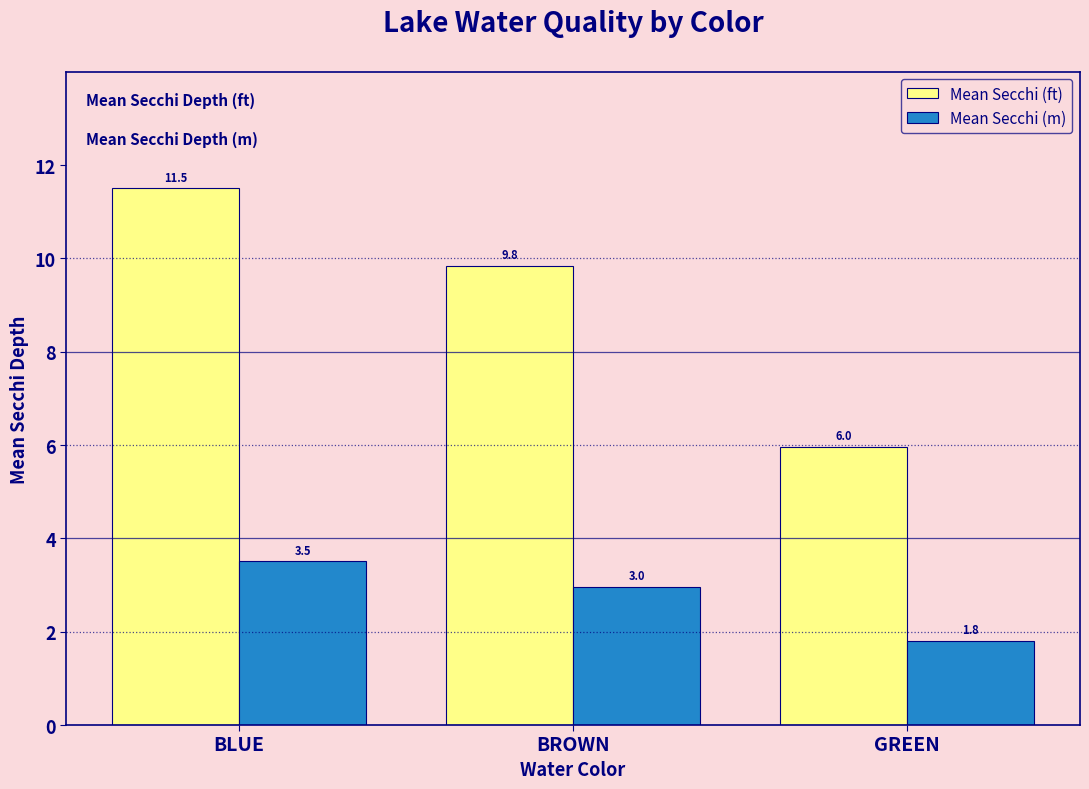

Is the value of Mean Secchi (m) at BLUE greater than the value of Mean Secchi (ft) at BLUE?

No